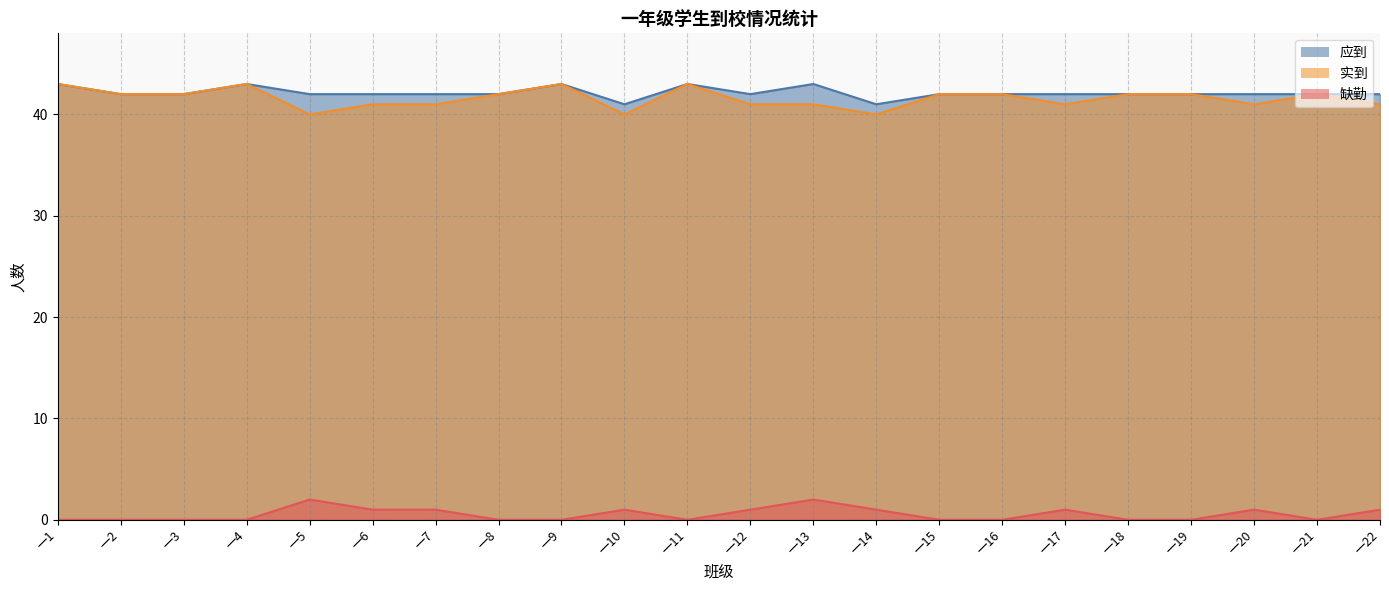

Which category has the lowest value across all series?

一1